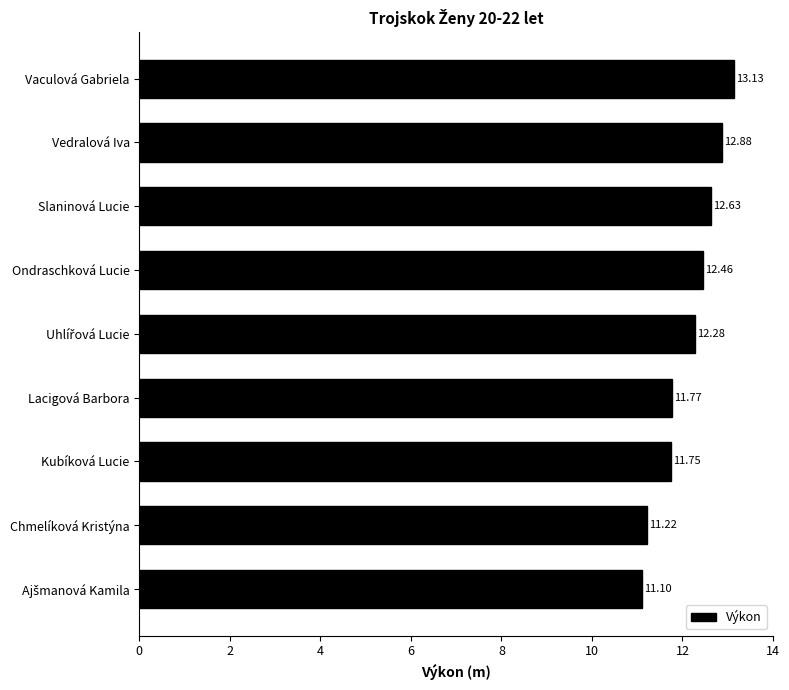

Approximately how many times larger is the value at Kubíková Lucie compared to Vaculová Gabriela?

0.9